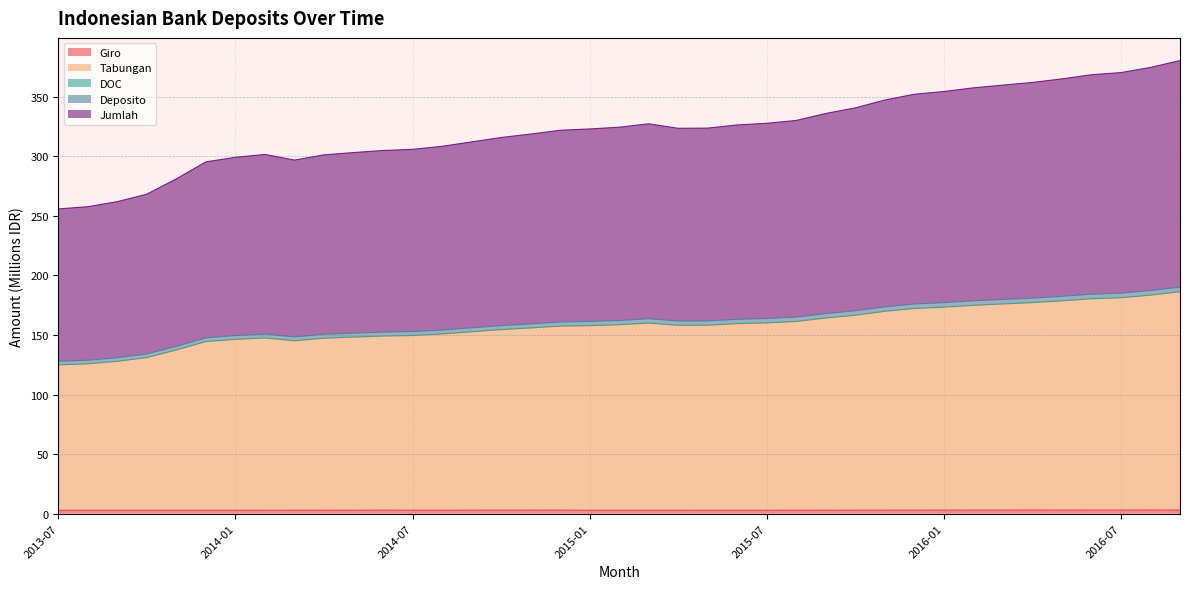

What is the difference between the maximum and minimum values in the Jumlah series?

124.5